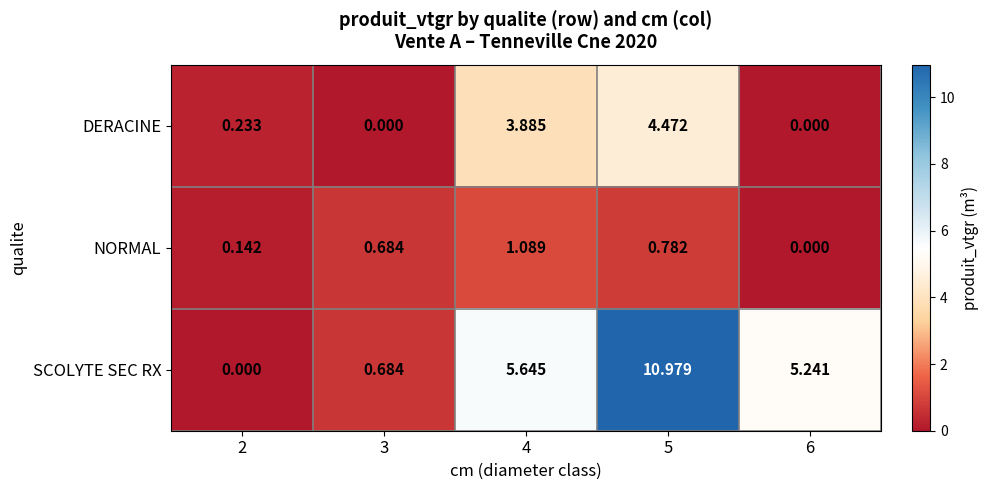

List the series in order of their peak value, highest first.

SCOLYTE SEC RX, DERACINE, NORMAL